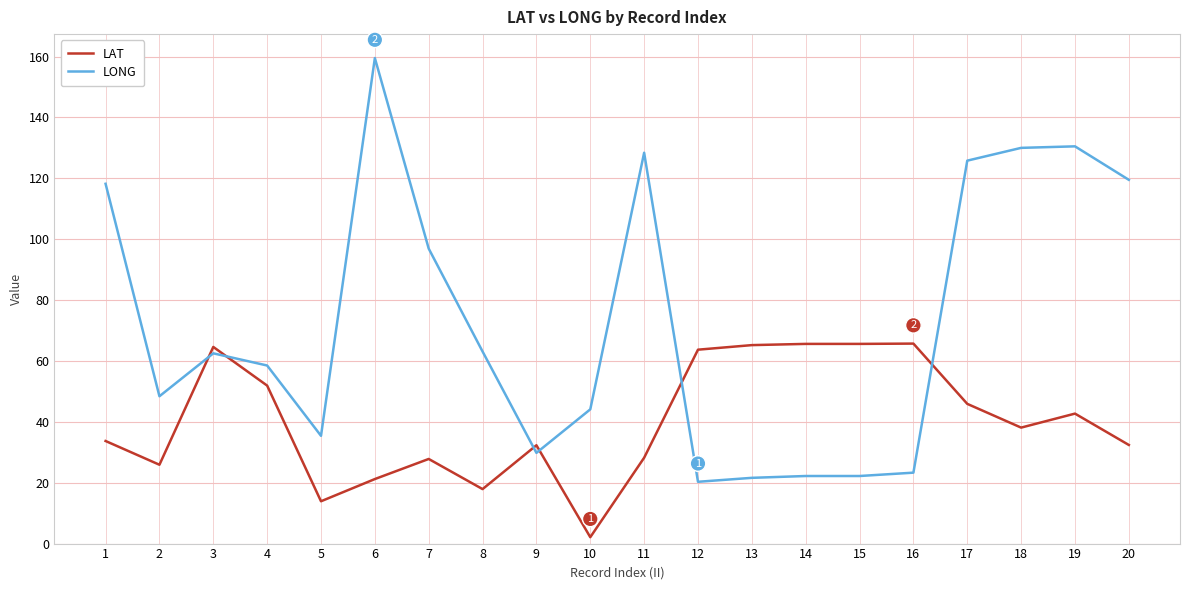

What is the average value of the LAT series?

40.2